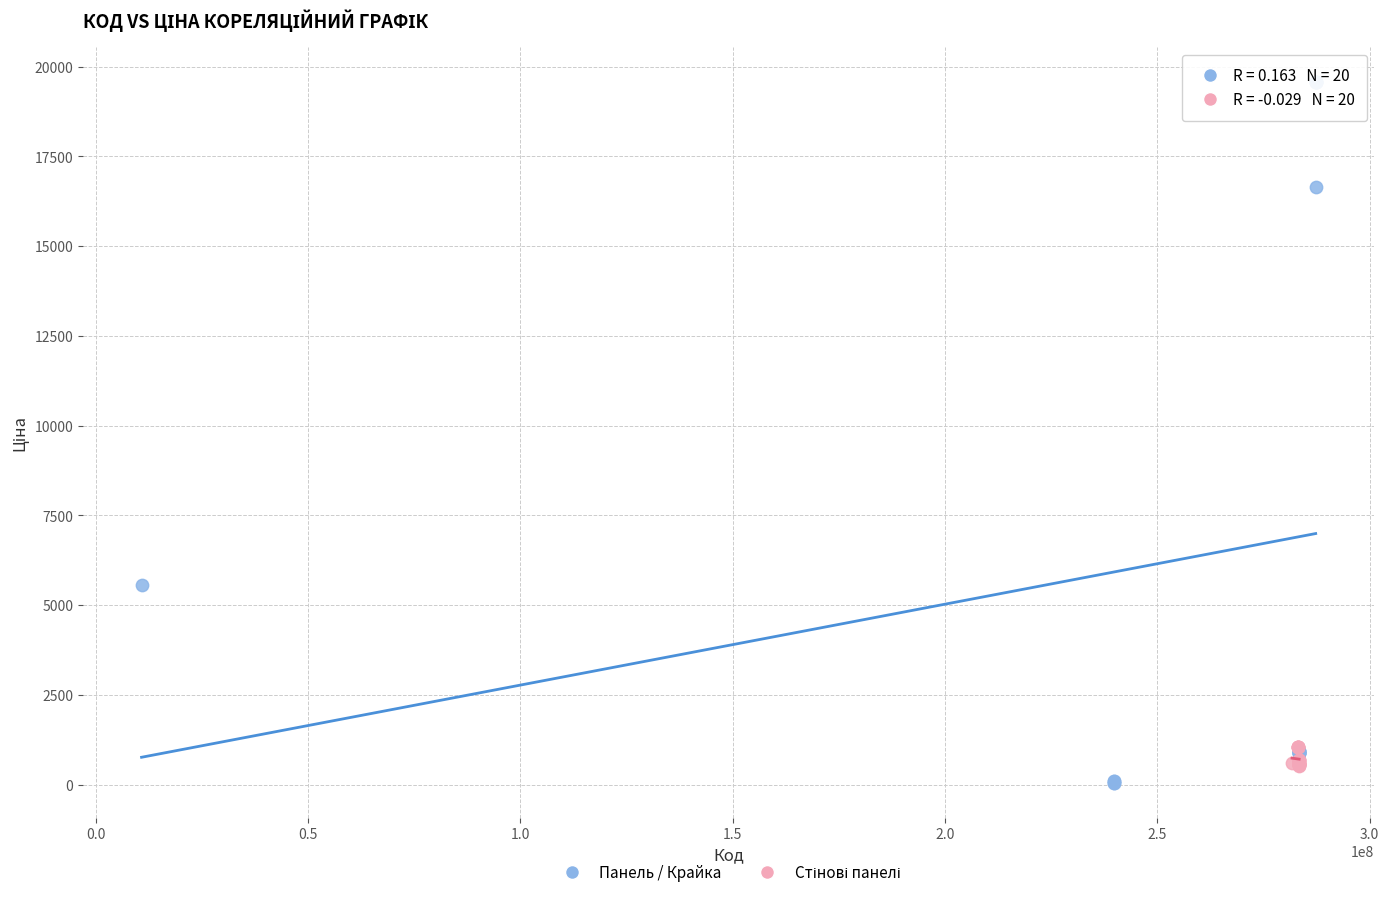

Which series contains the highest Y value?

Панель / Крайка